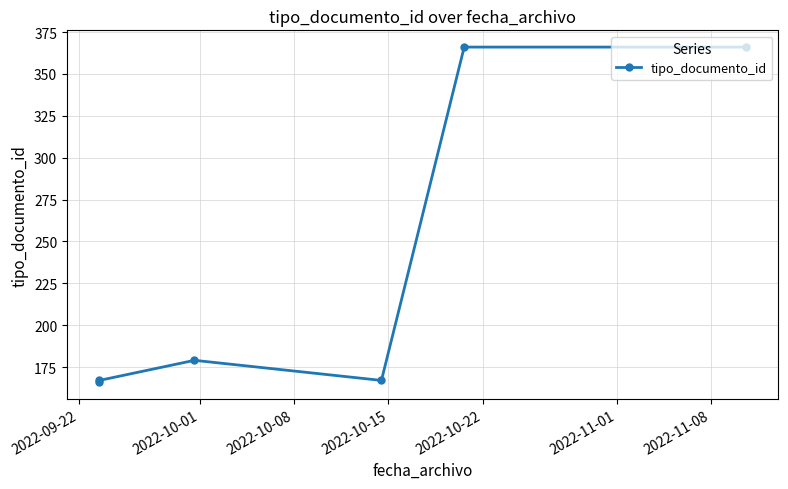

What is the average value?

235